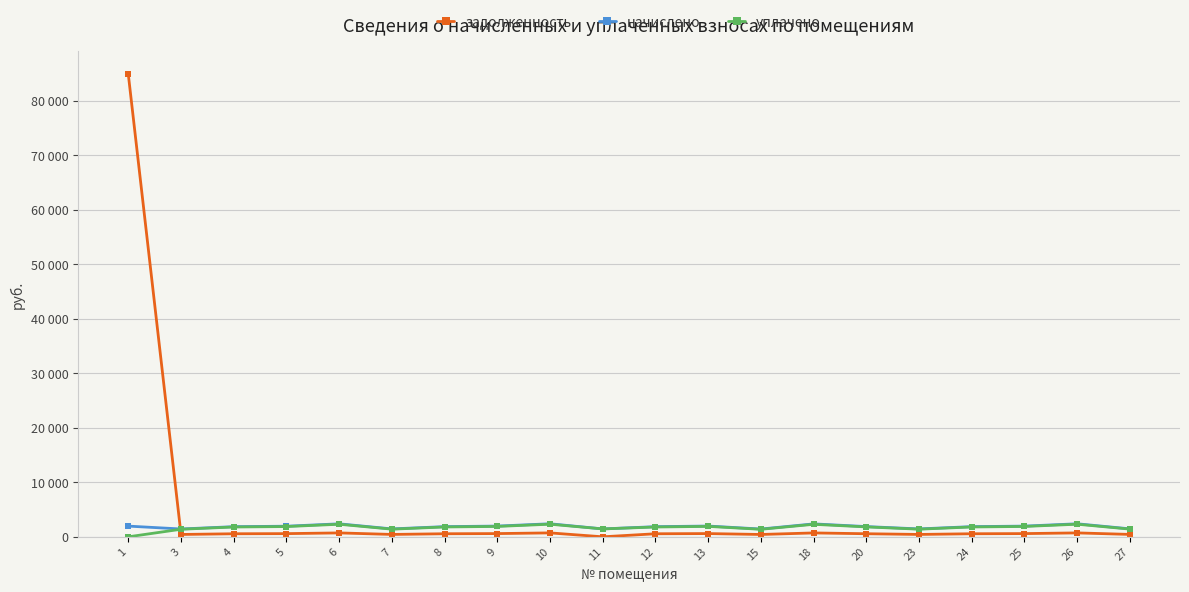

What are all the series names shown in the legend?

задолженность, начислено, уплачено